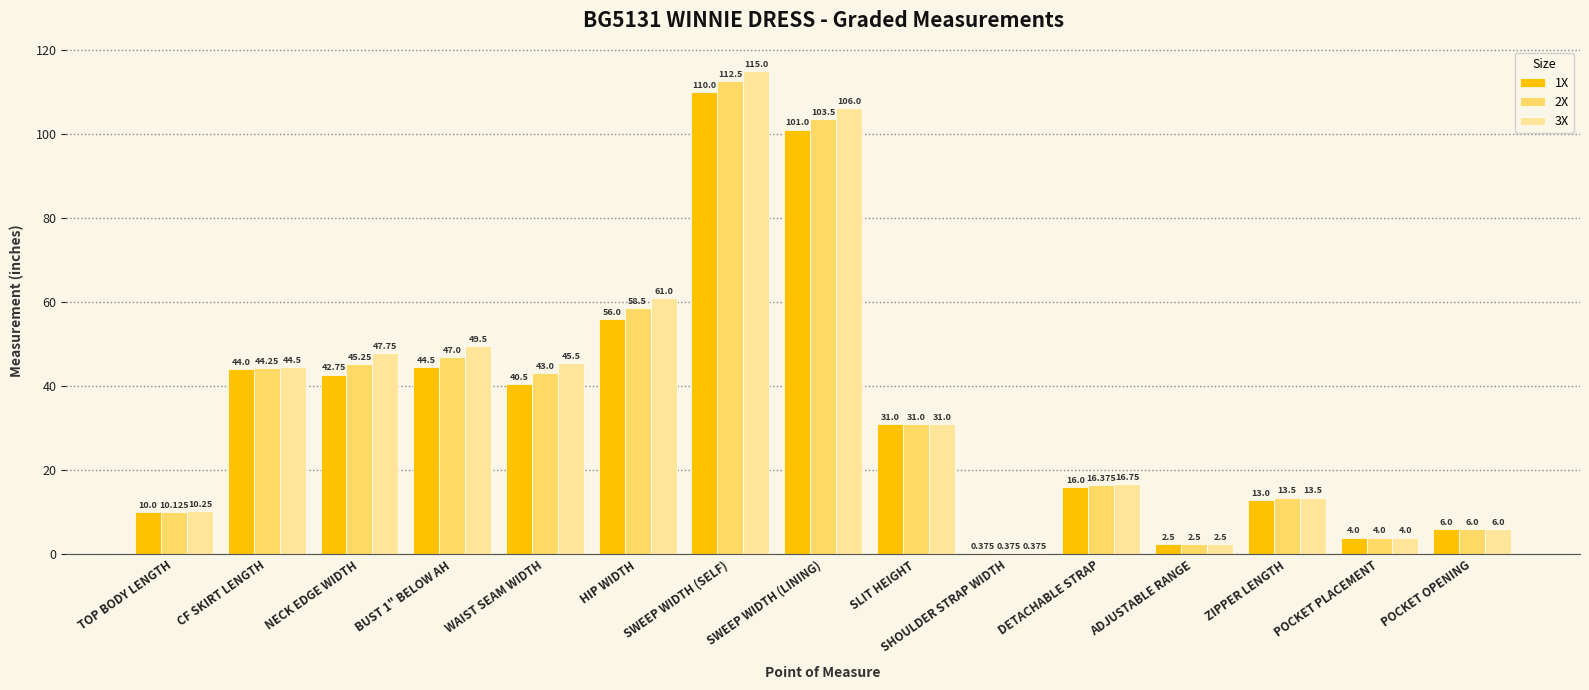

Which series has the largest range (max minus min)?

3X